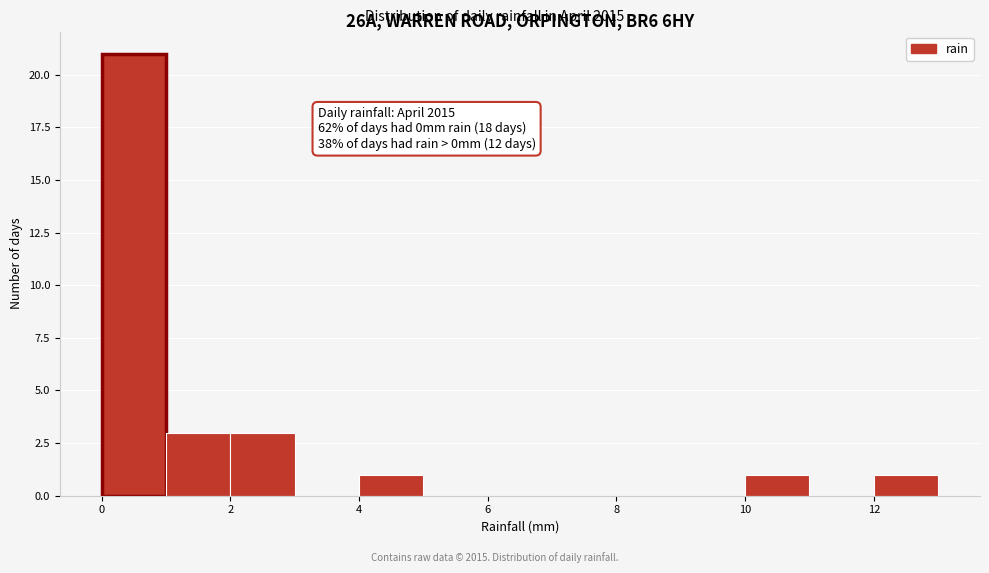

Which range on the x-axis has the tallest bar?

0 to 1